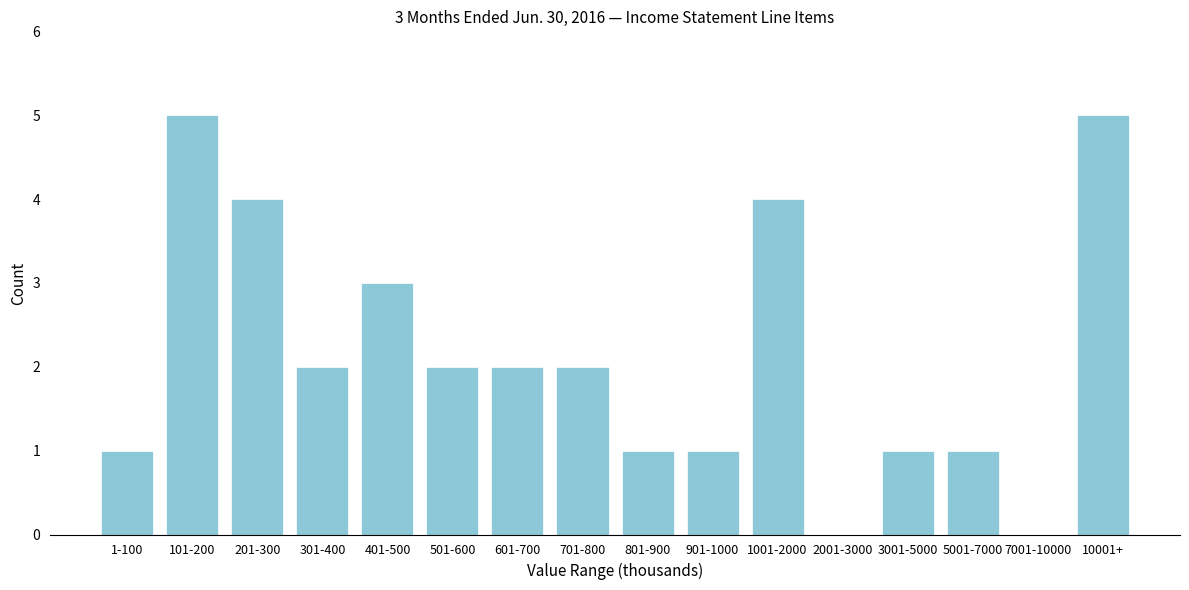

Reading left to right, extract all data points from this chart.

1-100=1	101-200=5	201-300=4	301-400=2	401-500=3	501-600=2	601-700=2	701-800=2	801-900=1	901-1000=1	1001-2000=4	2001-3000=0	3001-5000=1	5001-7000=1	7001-10000=0	10001+=5